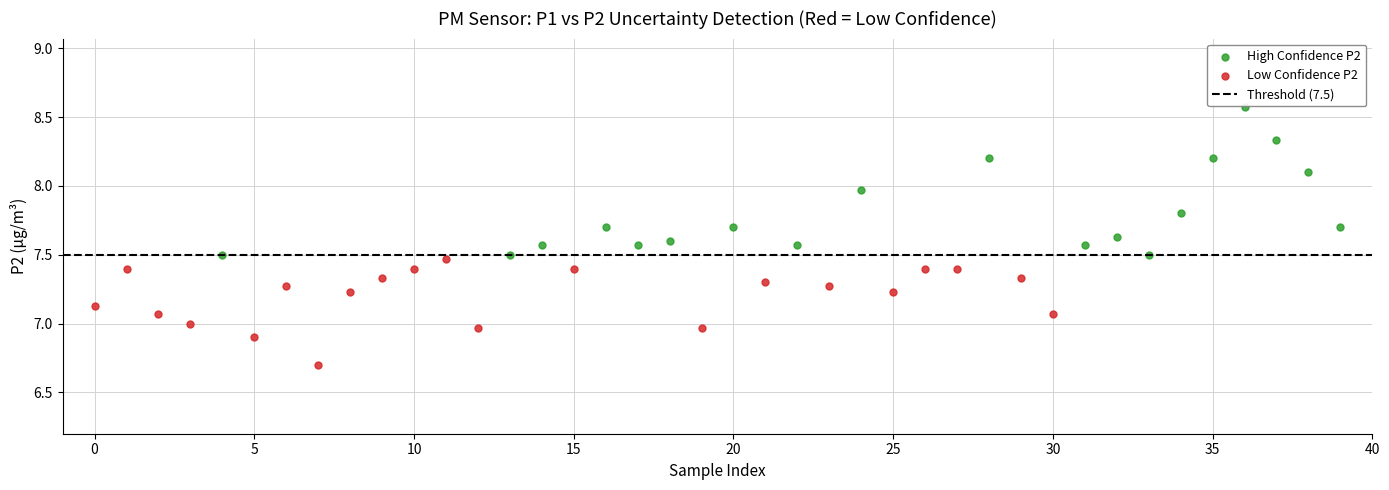

Which series reaches the maximum Y coordinate?

High Confidence P2